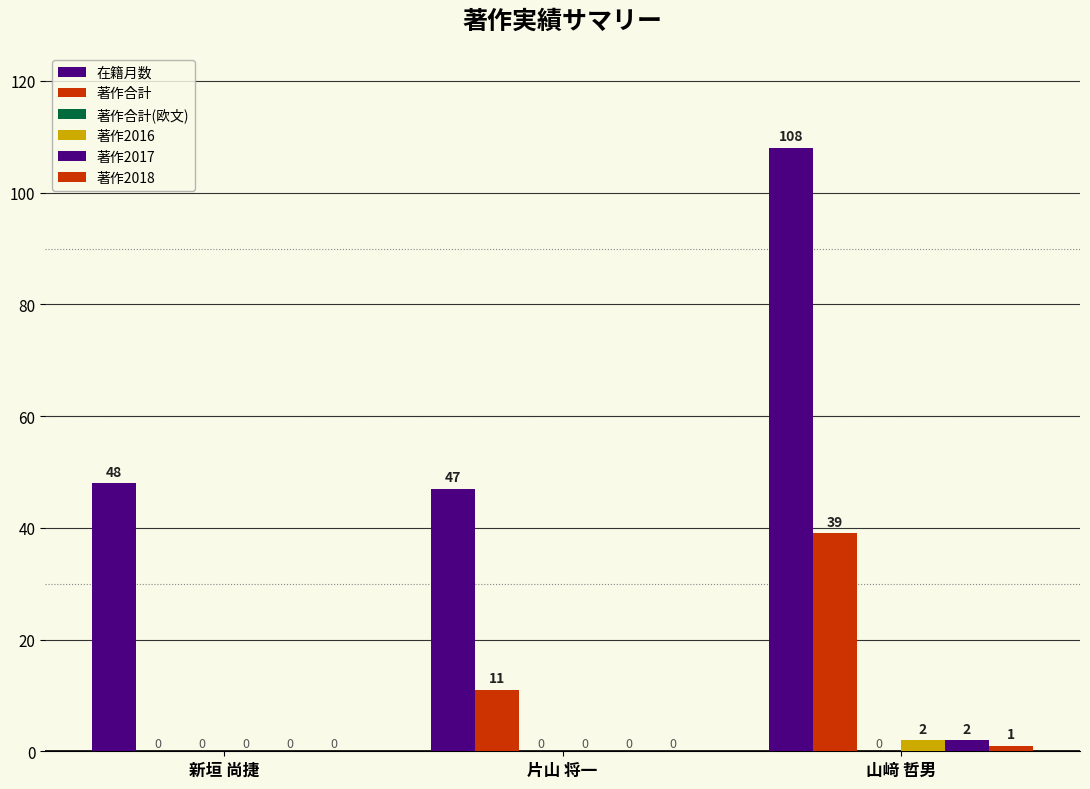

How many distinct data groups are displayed?

5